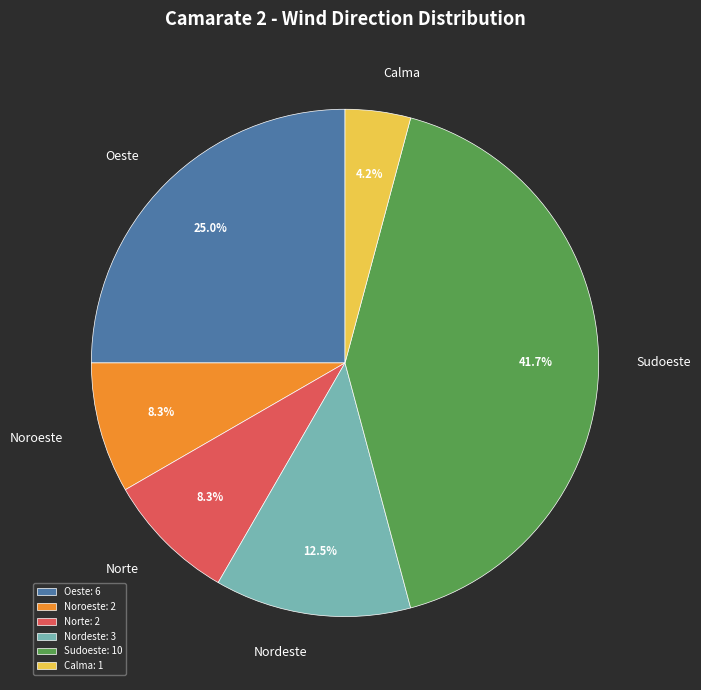

How many segments does this pie chart have?

6